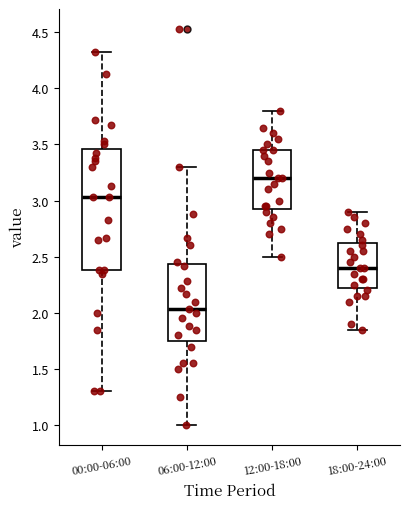

Which box is the tallest, from its lower edge to its upper edge?

00:00-06:00